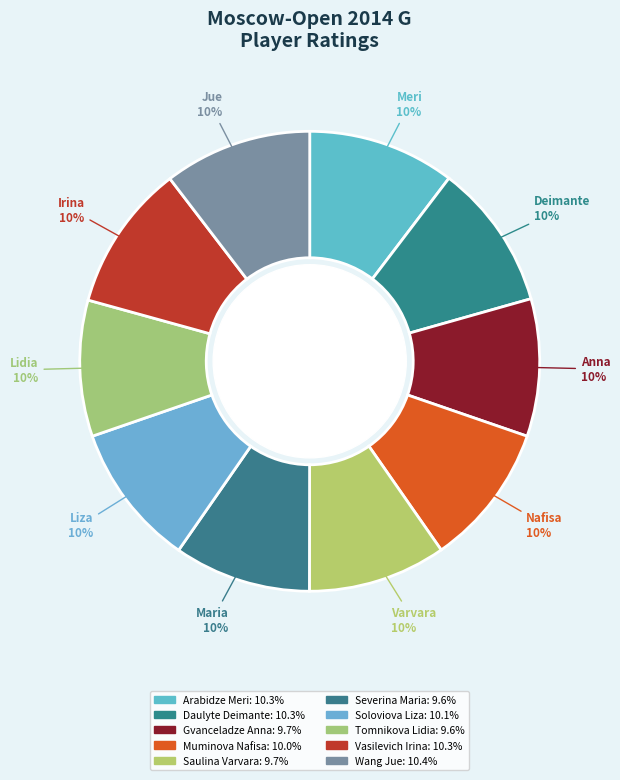

Count the number of slices in the pie.

10